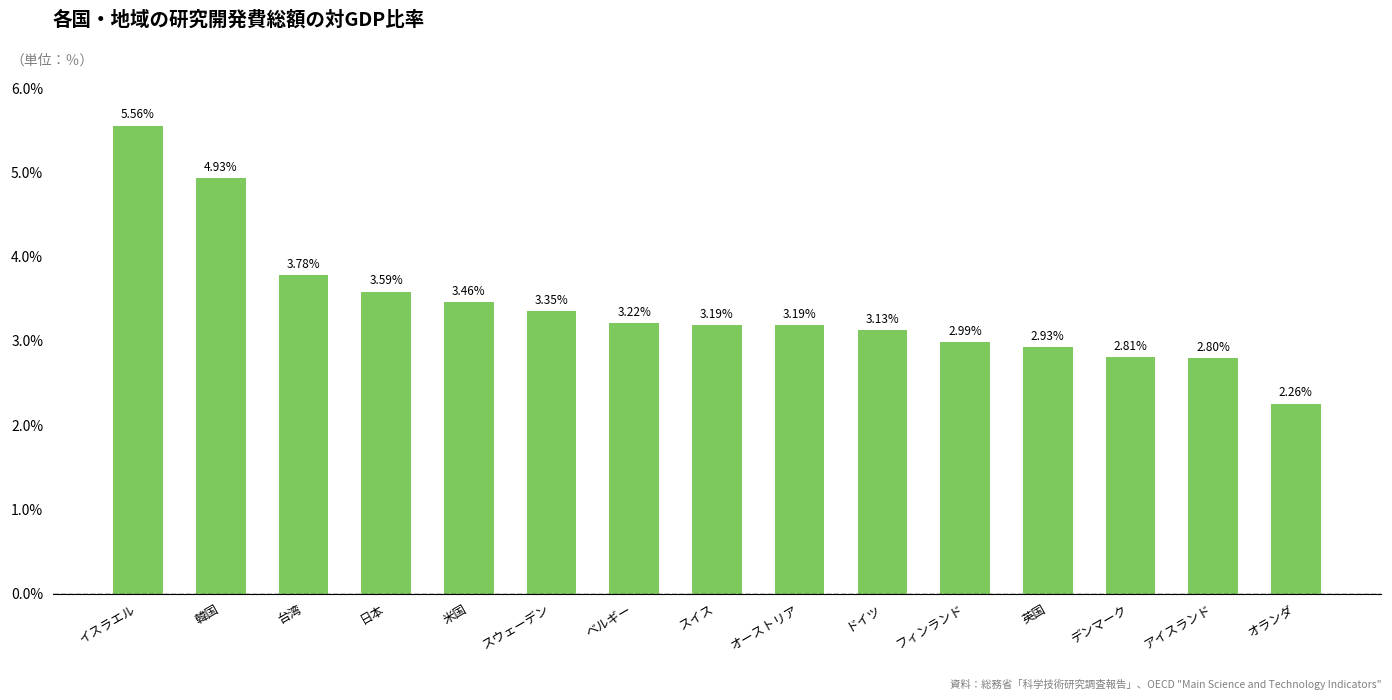

Between スイス and 米国, which is larger?

米国